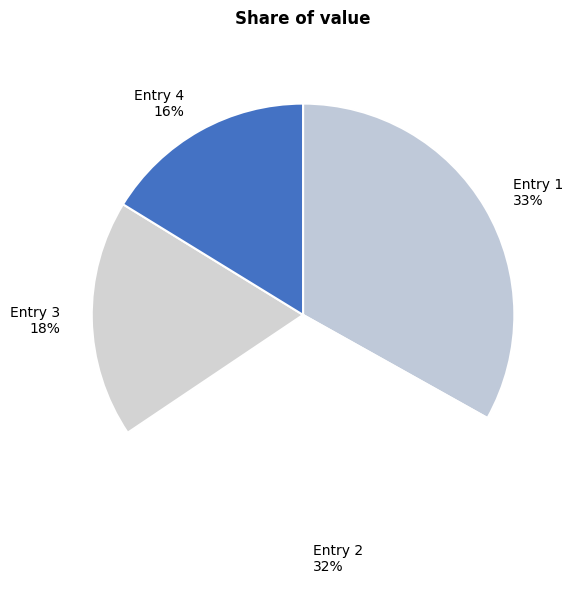

What is the smallest slice in the pie chart?

Entry 4 16%